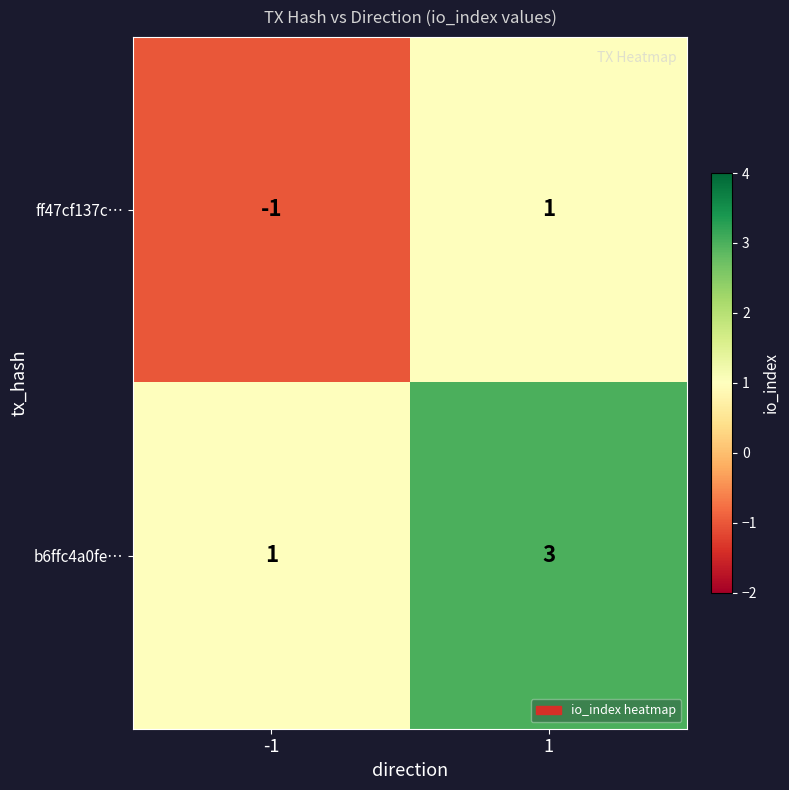

Rank the series by their maximum value, from lowest to highest.

ff47cf137c…, b6ffc4a0fe…